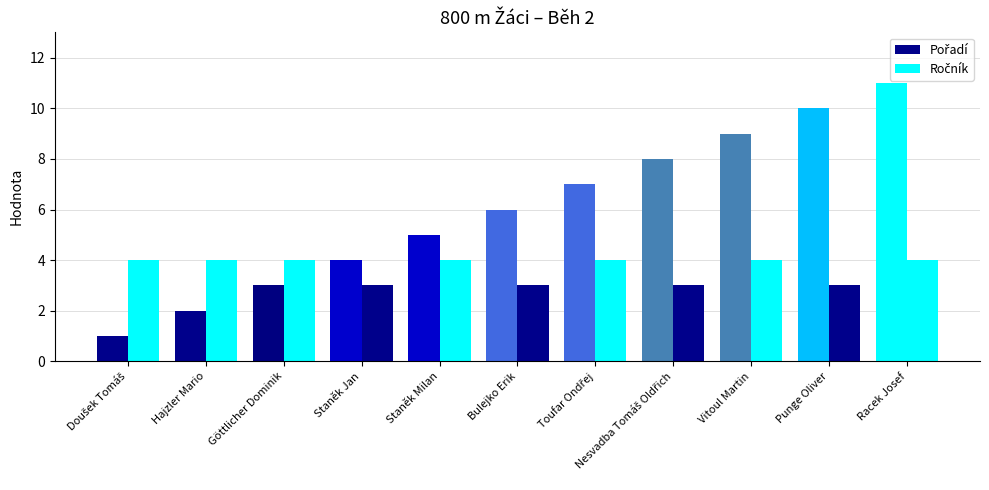

What is the spread (max minus min) of values at Staněk Milan?

1